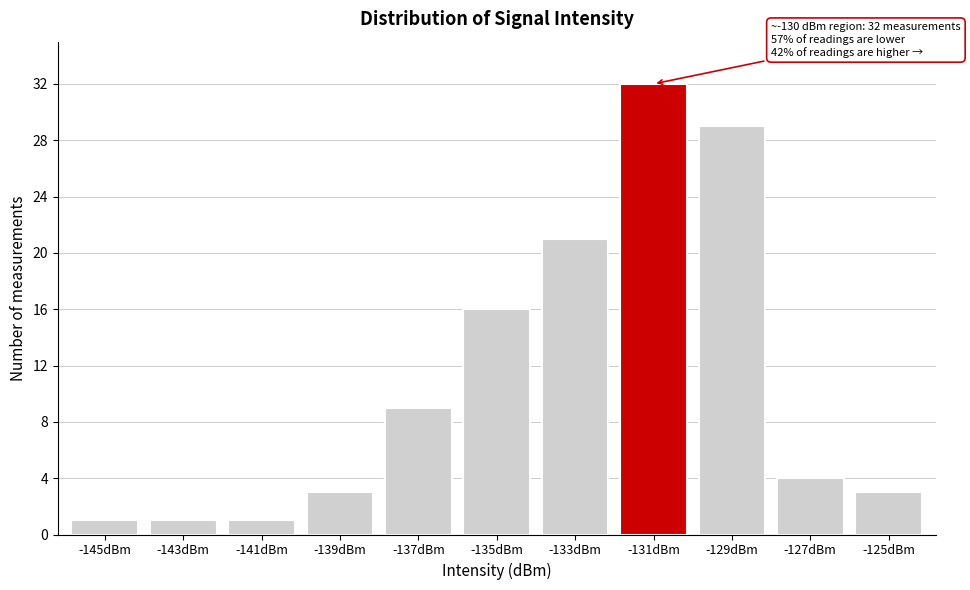

Reading right to left, transcribe all the data shown in this chart.

3	4	29	32	21	16	9	3	1	1	1